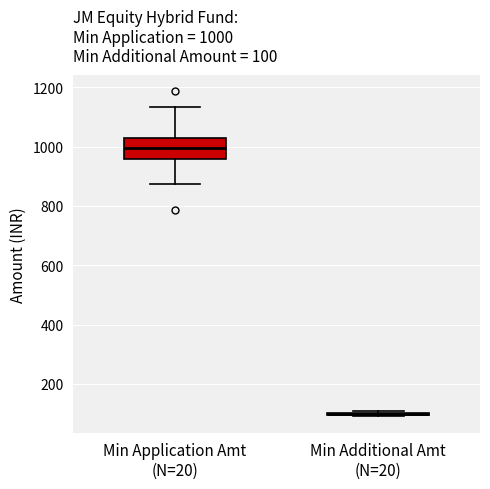

Which box is the tallest, from its lower edge to its upper edge?

Min Application Amt (N=20)